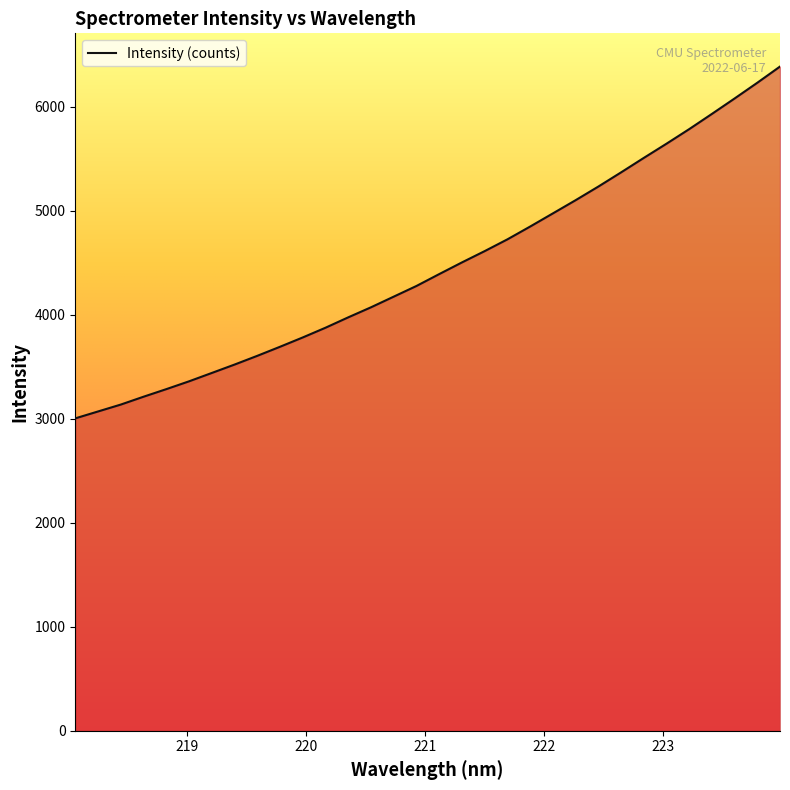

What is the maximum value shown in the chart?

6384.4